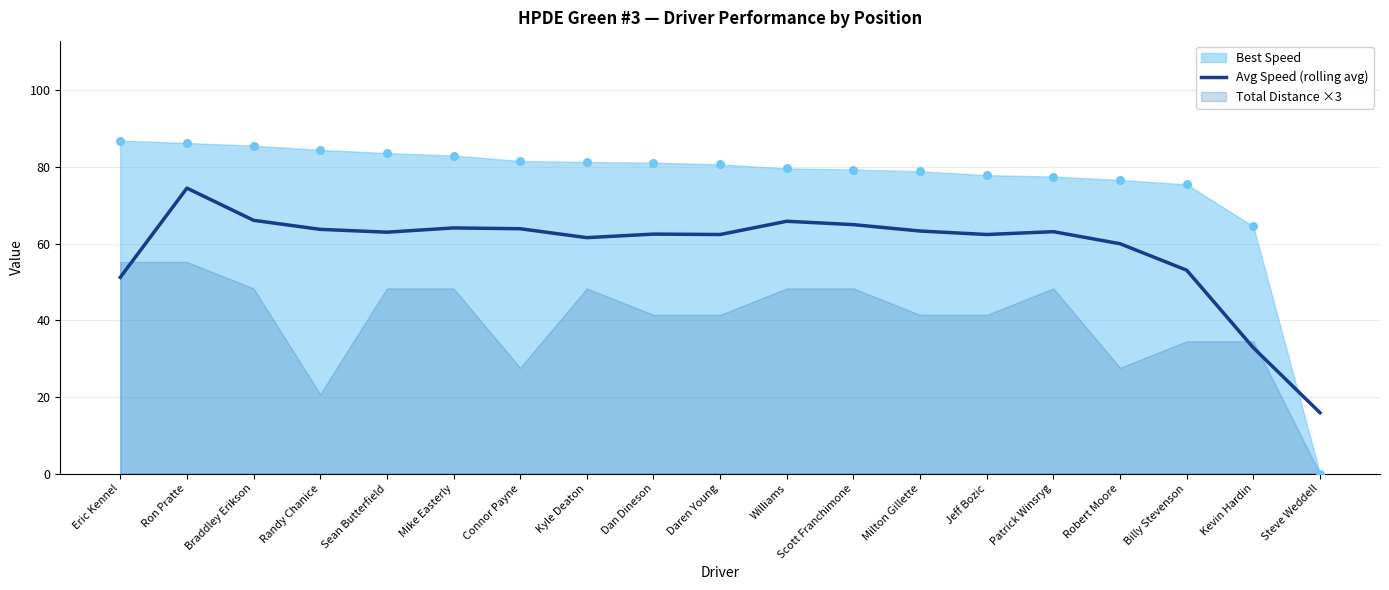

What is the change in value from Sean Butterfield to Milton Gillette?

+0.3